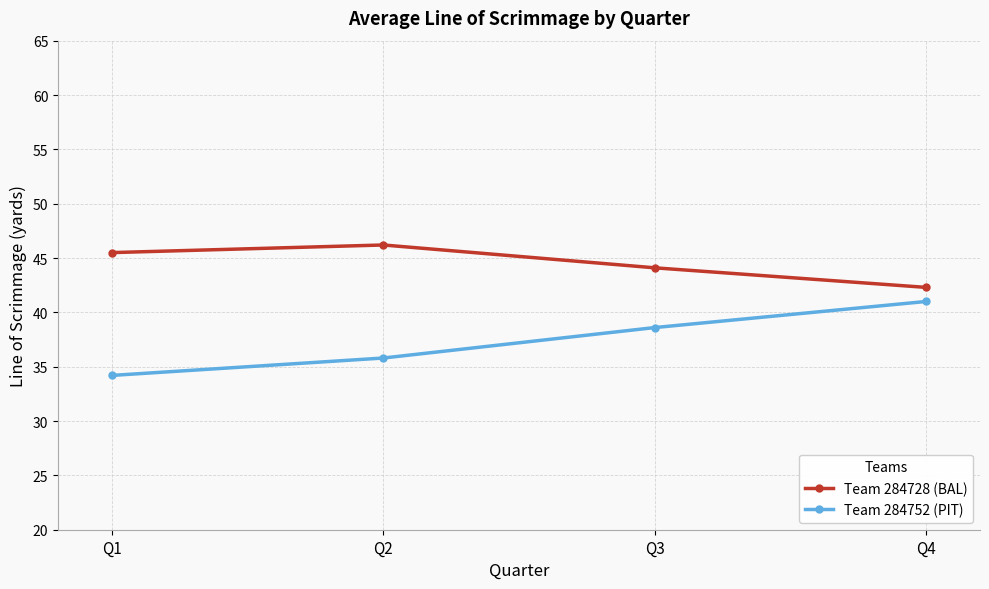

What is the highest value of the Team 284728 (BAL) series?

46.2